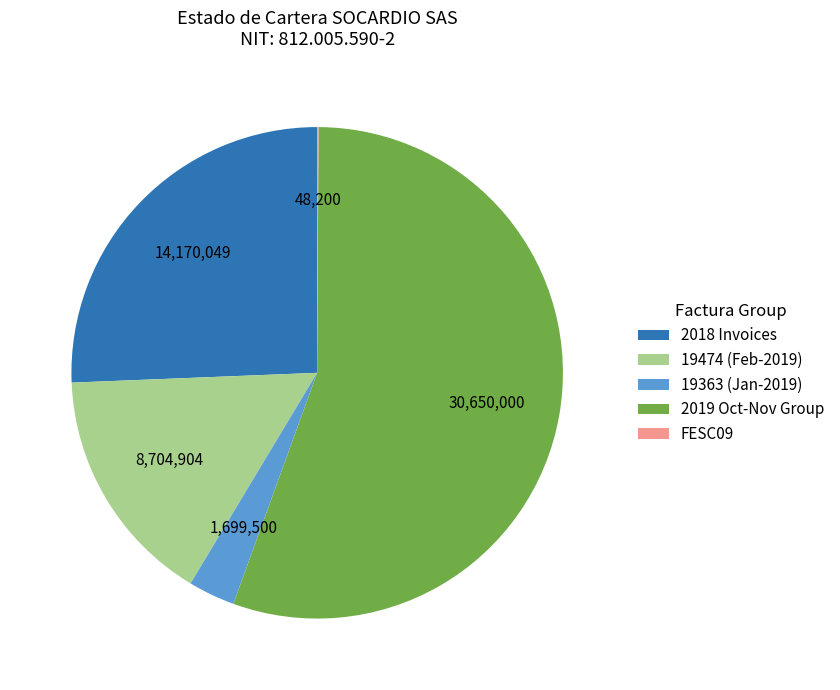

Combined, do 19363 (Jan-2019) and 2018 Invoices account for over 50%?

No